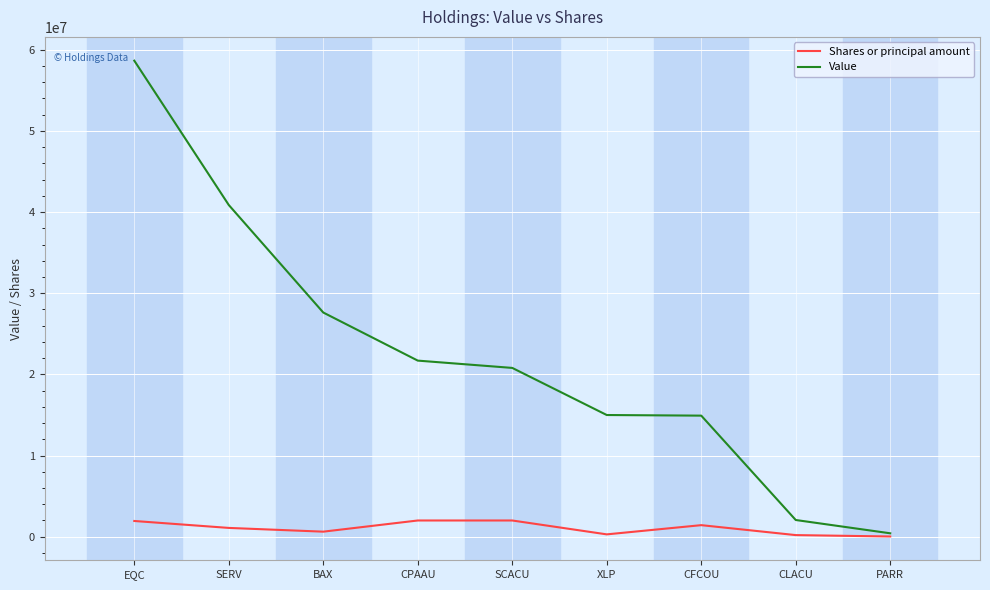

Where is Value nearest to the value 29539500?

BAX